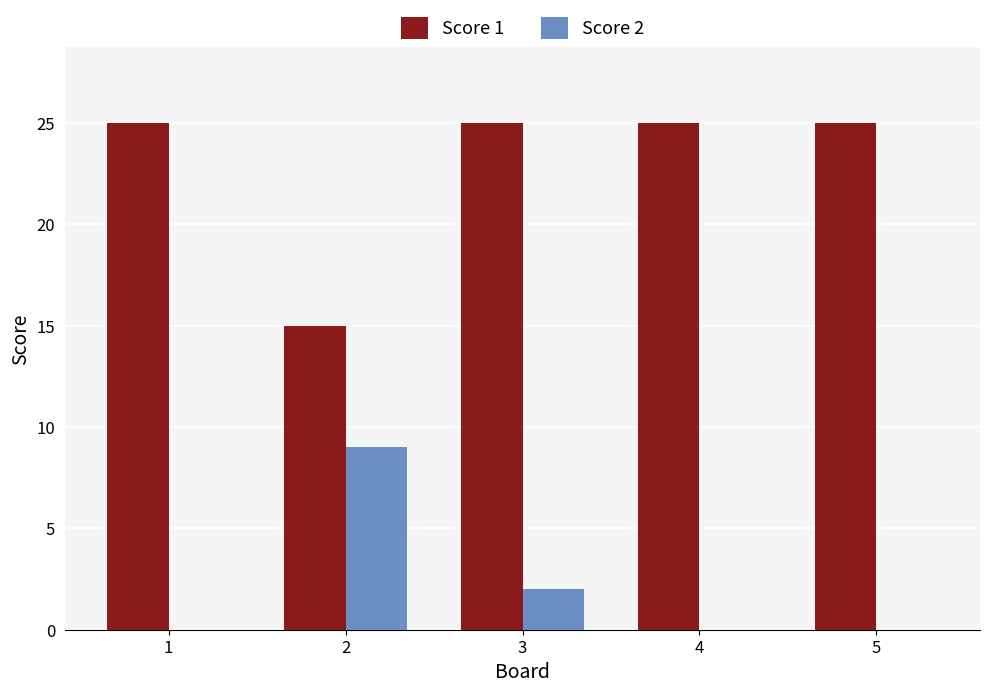

Which series has the largest total across all categories?

Score 1